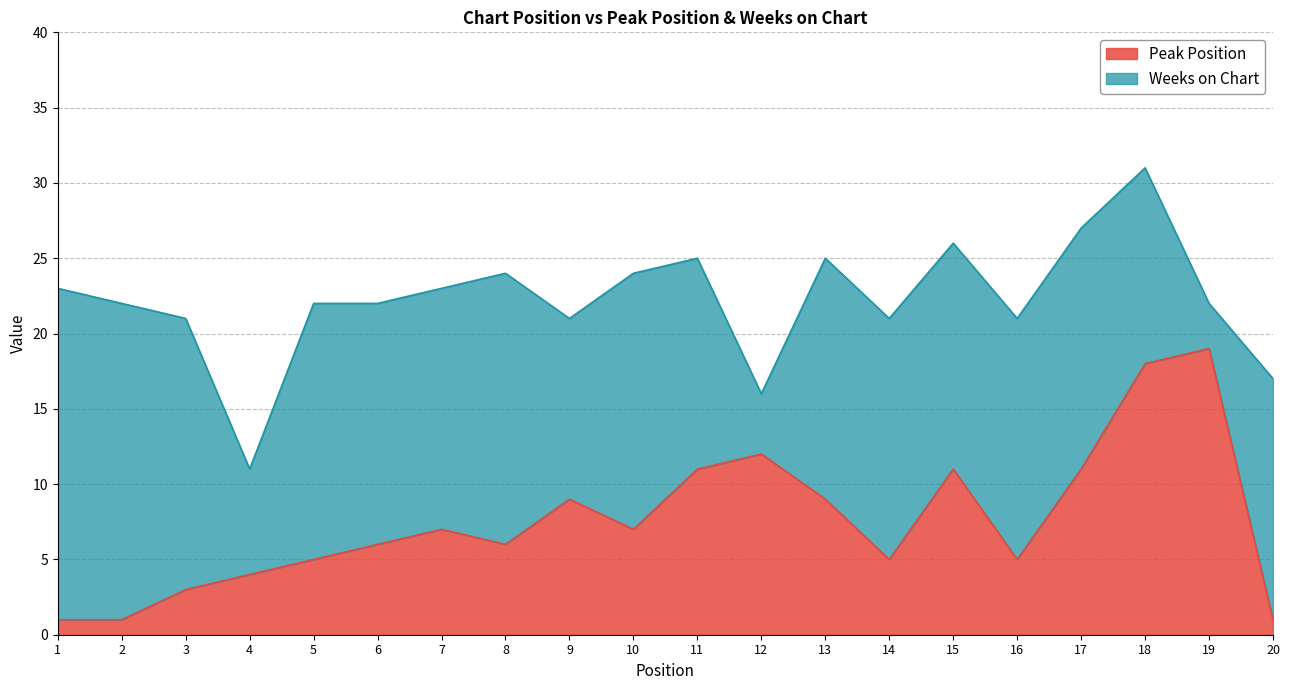

Reading right to left, extract all data points from this chart.

20=1	19=19	18=18	17=11	16=5	15=11	14=5	13=9	12=12	11=11	10=7	9=9	8=6	7=7	6=6	5=5	4=4	3=3	2=1	1=1